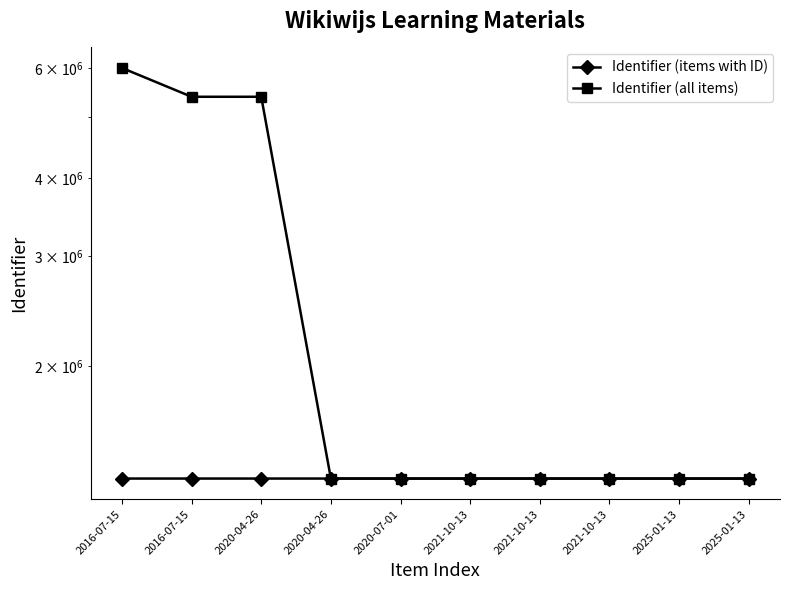

The value of Identifier (items with ID) at 2016-07-15 is 1320850. True or false?

True